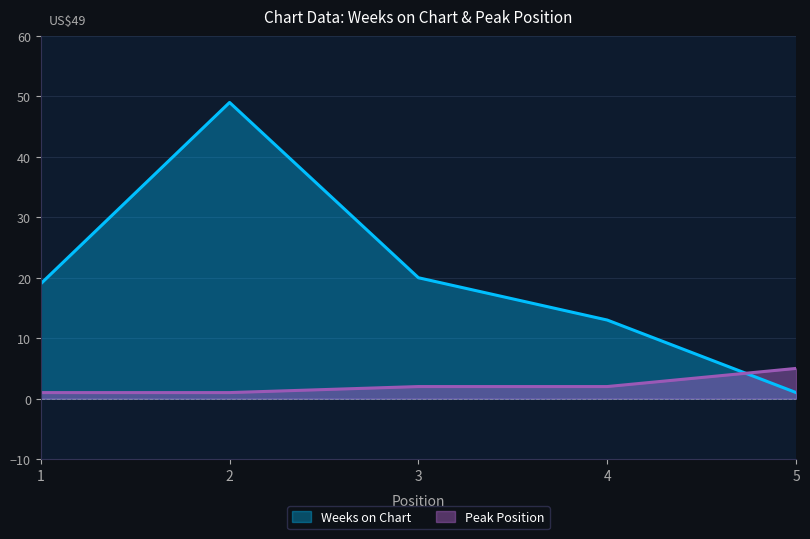

At which label does Peak Position first exceed 2?

5